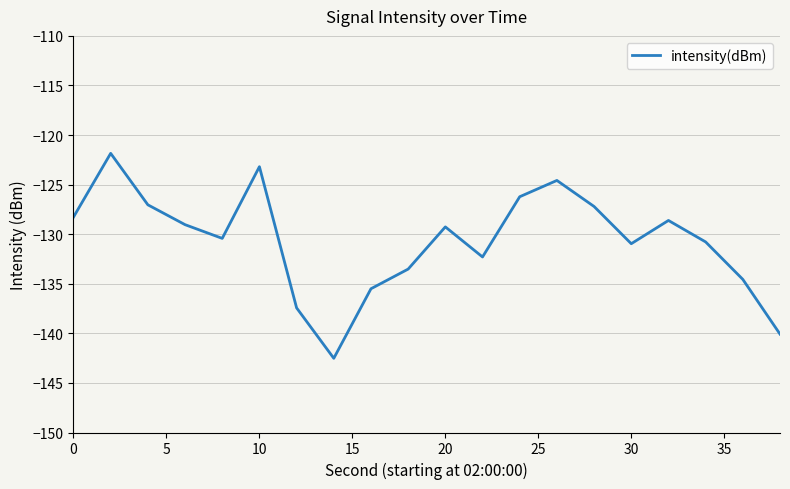

What is the minimum value shown in the chart?

-142.5